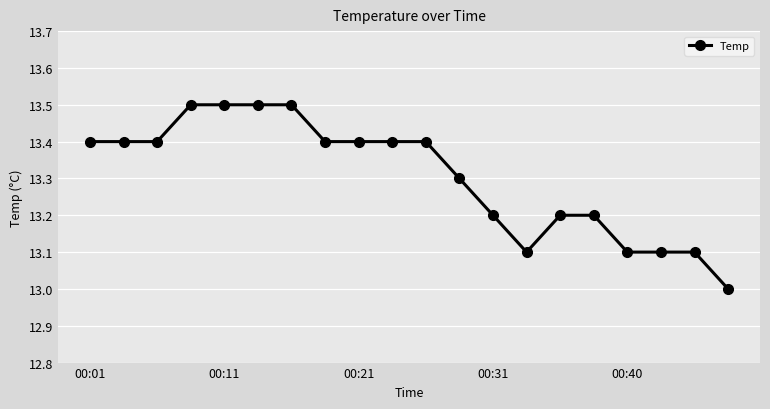

What is the average value?

13.3